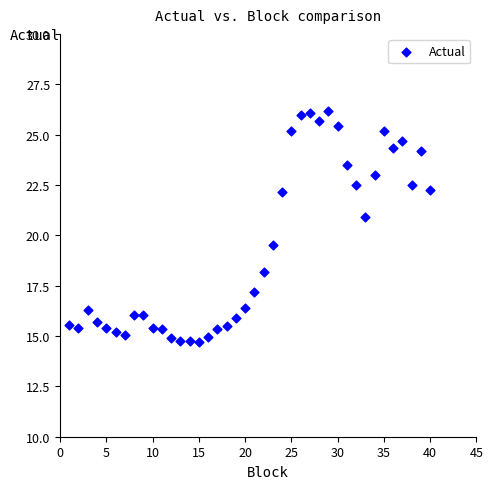

What is the range of Y values (max minus min)?

11.4